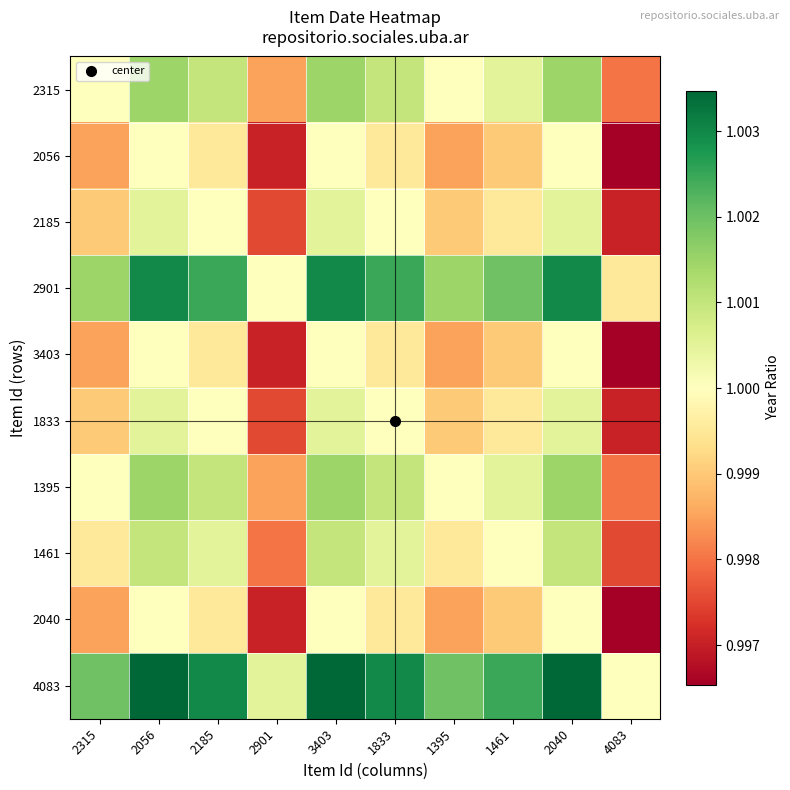

Which label corresponds to the largest value in the chart?

2056